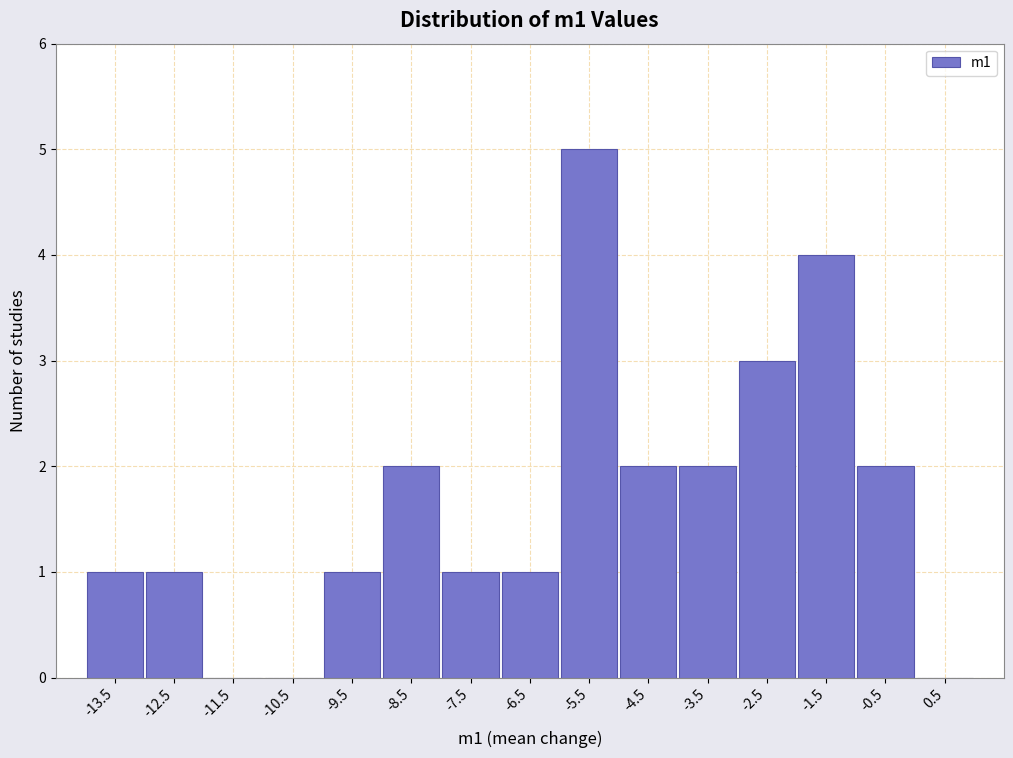

Which range on the x-axis has the tallest bar?

-6 to -5